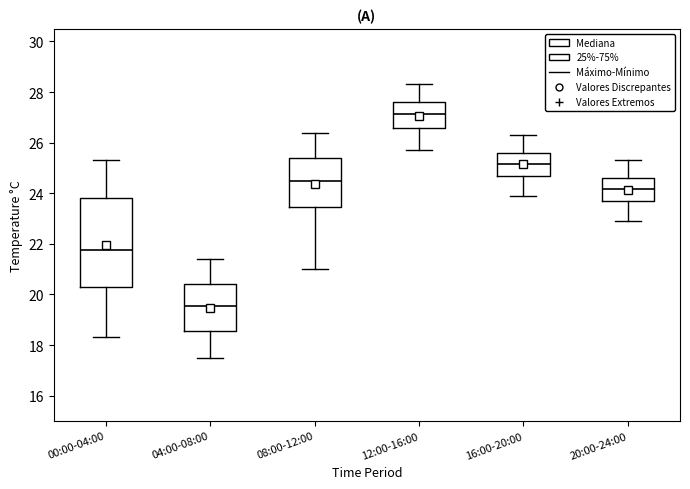

Comparing the boxes themselves (not the whiskers), which one is the tallest?

00:00-04:00